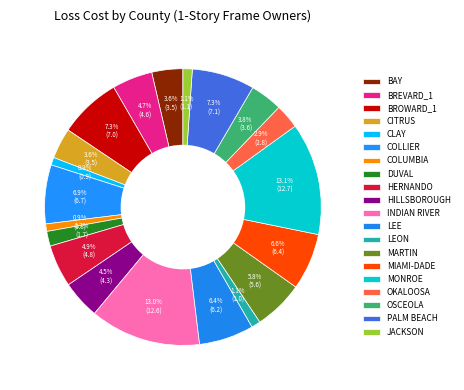

To the nearest percent, what portion does DUVAL represent?

2%